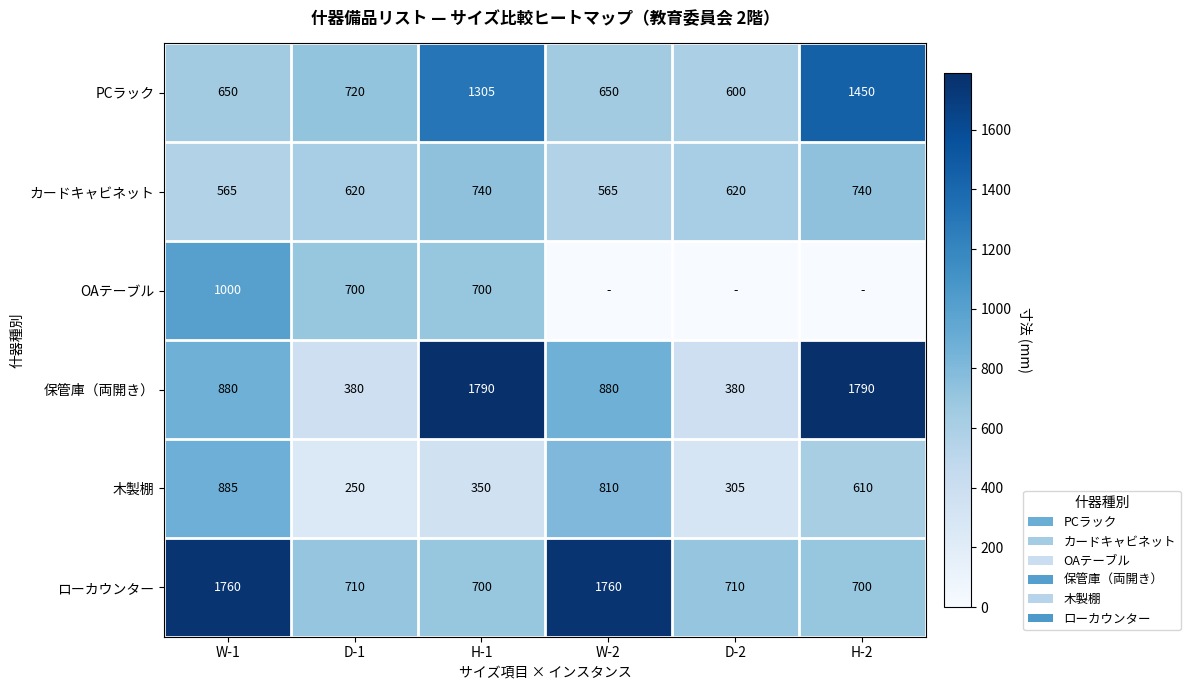

At W-1, list the series in order from largest to smallest.

ローカウンター, OAテーブル, 木製棚, 保管庫（両開き）, PCラック, カードキャビネット